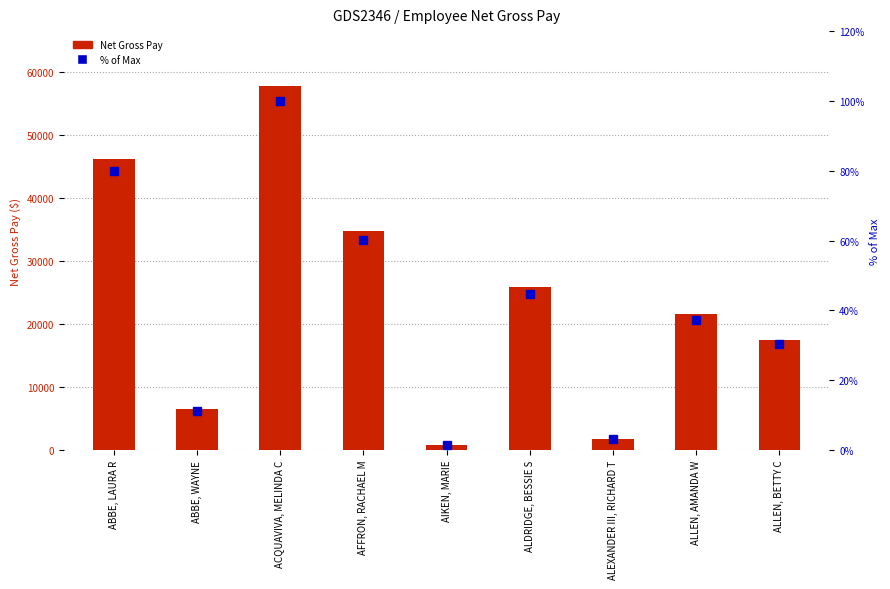

At which category is the sum across all series the highest?

ACQUAVIVA, MELINDA C